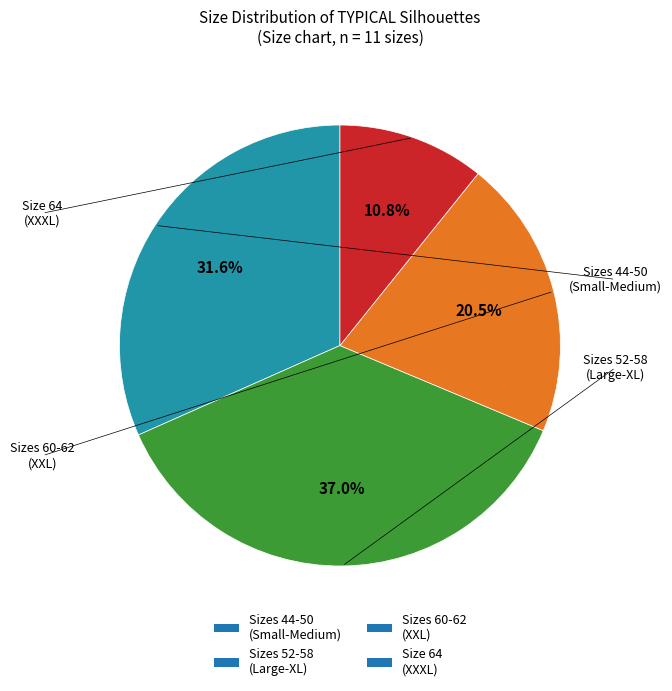

Rank the categories by value from highest to lowest.

Sizes 52-58 (Large-XL), Sizes 44-50 (Small-Medium), Sizes 60-62 (XXL), Size 64 (XXXL)